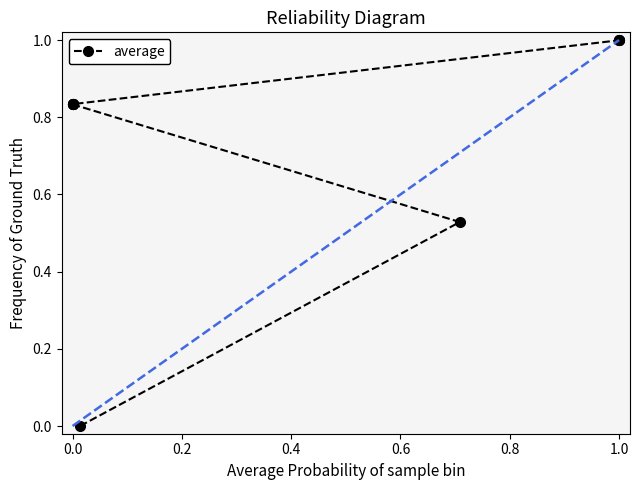

Between 6 and 0.2, which is larger?

6